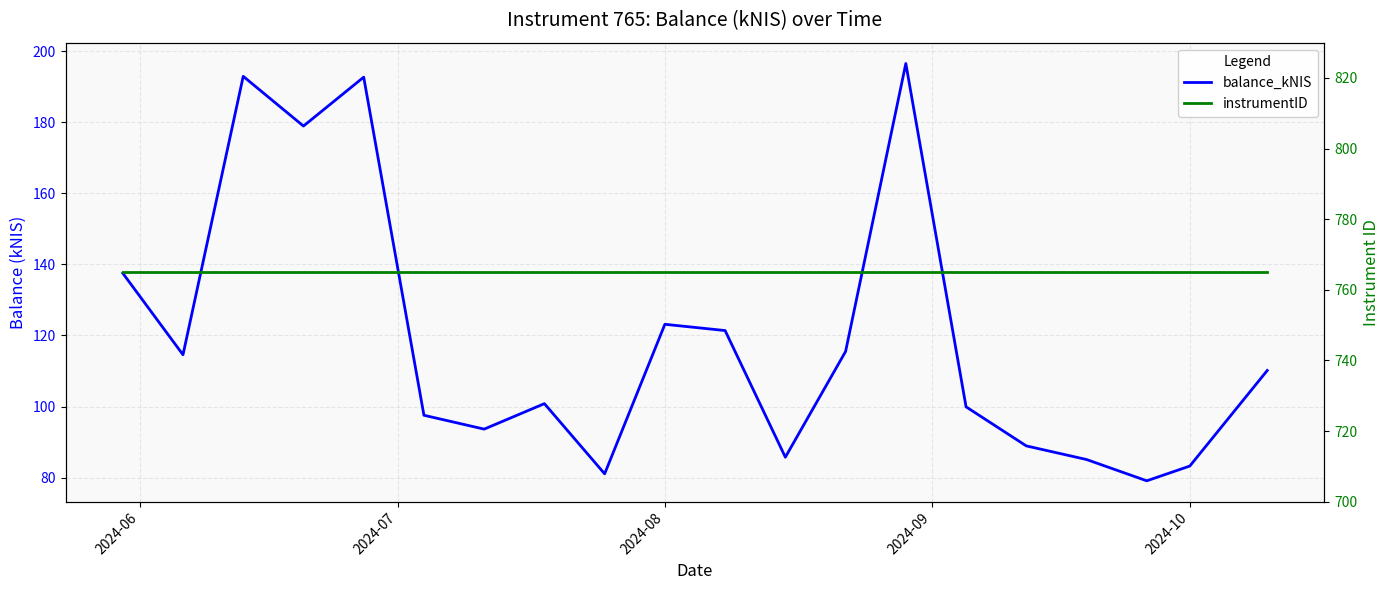

List the series in order of their peak value, lowest first.

balance_kNIS, instrumentID